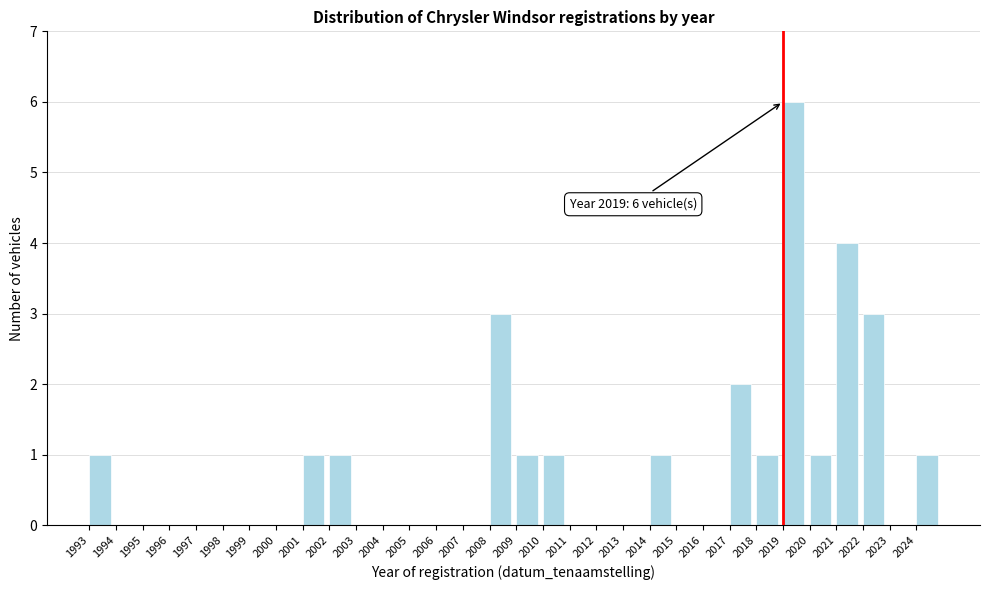

Over which range of the x-axis is the bar tallest?

2019 to 2020